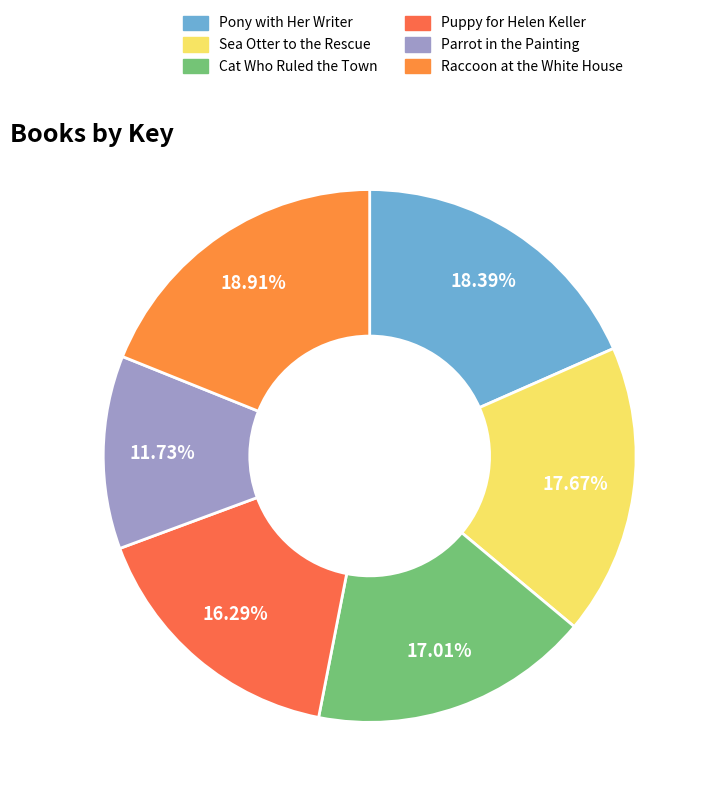

True or false: Sea Otter to the Rescue accounts for 29% of the total.

False